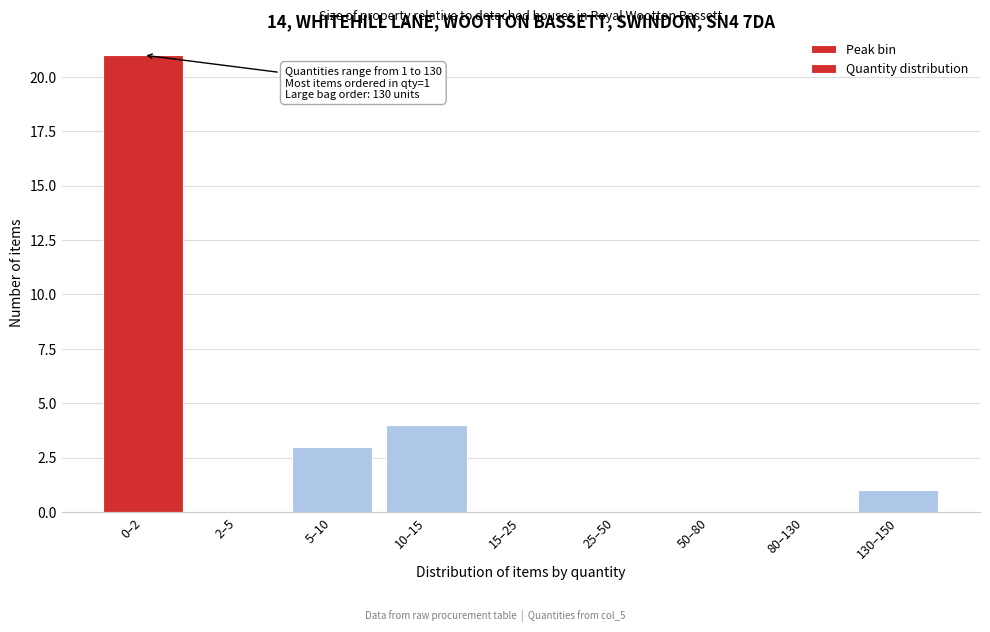

Reading right to left, transcribe all the data shown in this chart.

130–150=1	80–130=0	50–80=0	25–50=0	15–25=0	10–15=4	5–10=3	2–5=0	0–2=21